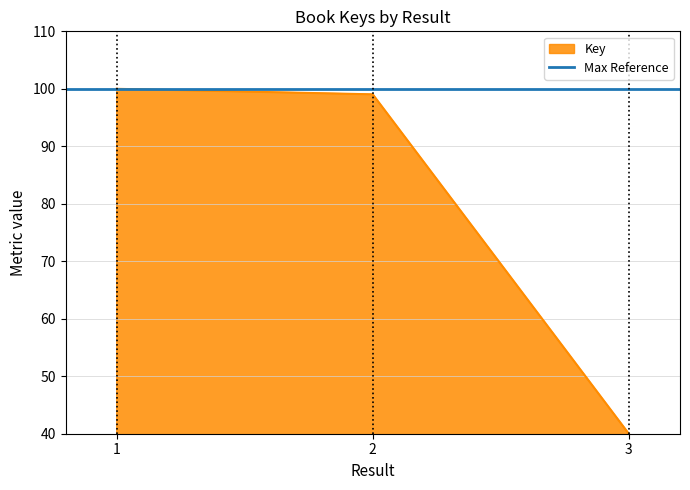

How many distinct data groups are displayed?

1